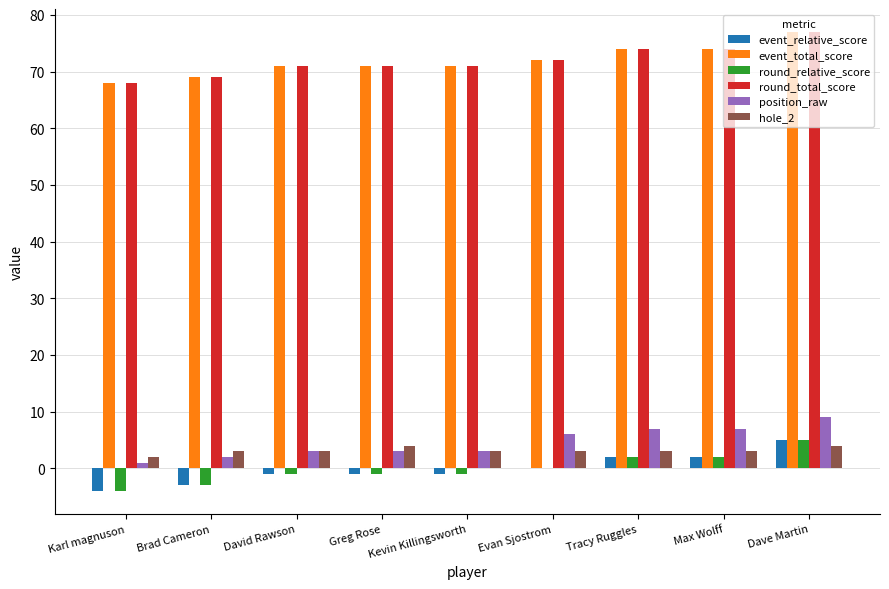

What is the highest value of the round_relative_score series?

5